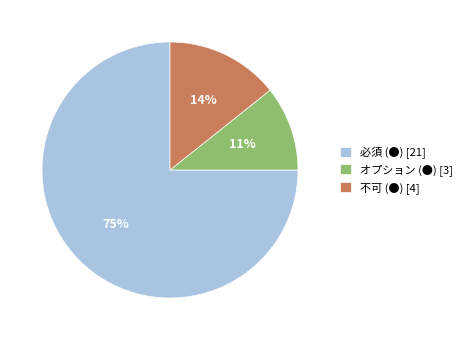

Do 不可 (●) and 必須 (●) together represent more than half of the pie?

Yes